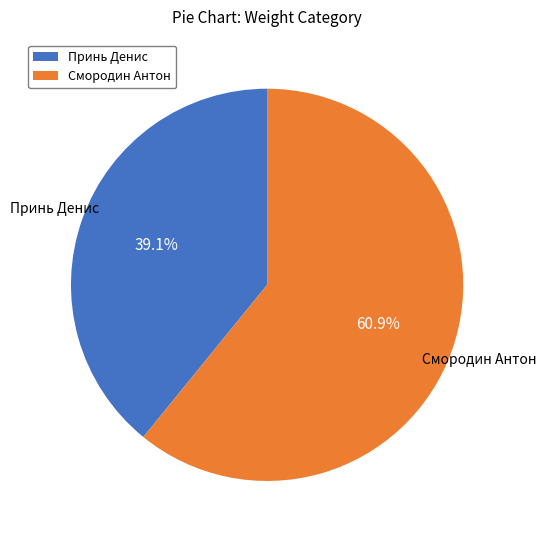

Count the number of slices in the pie.

2